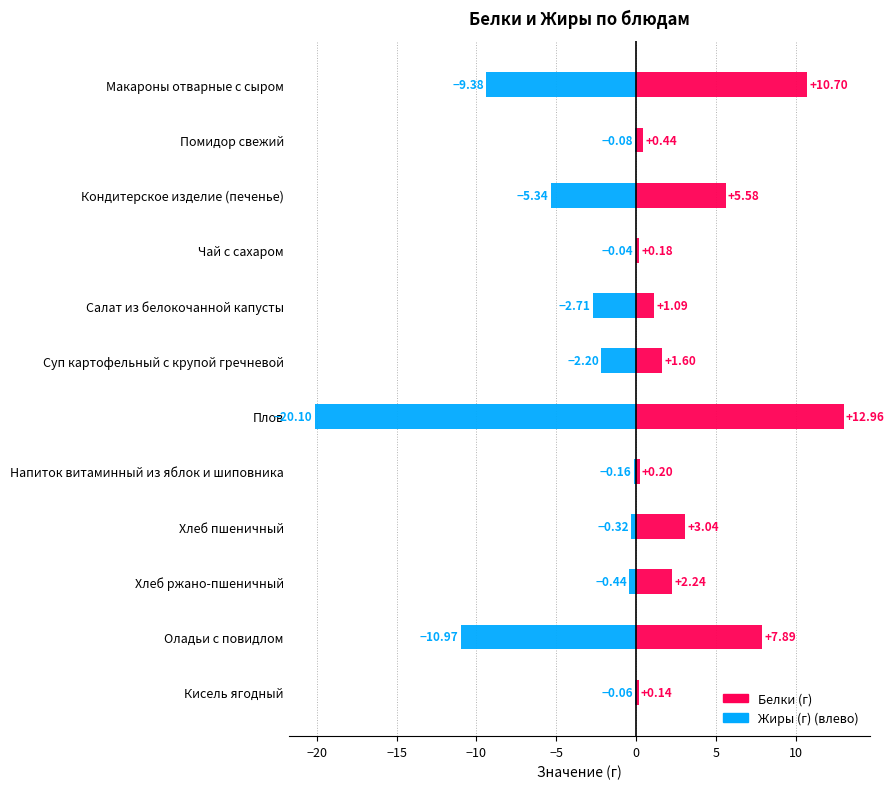

What is the smallest value displayed?

-20.1